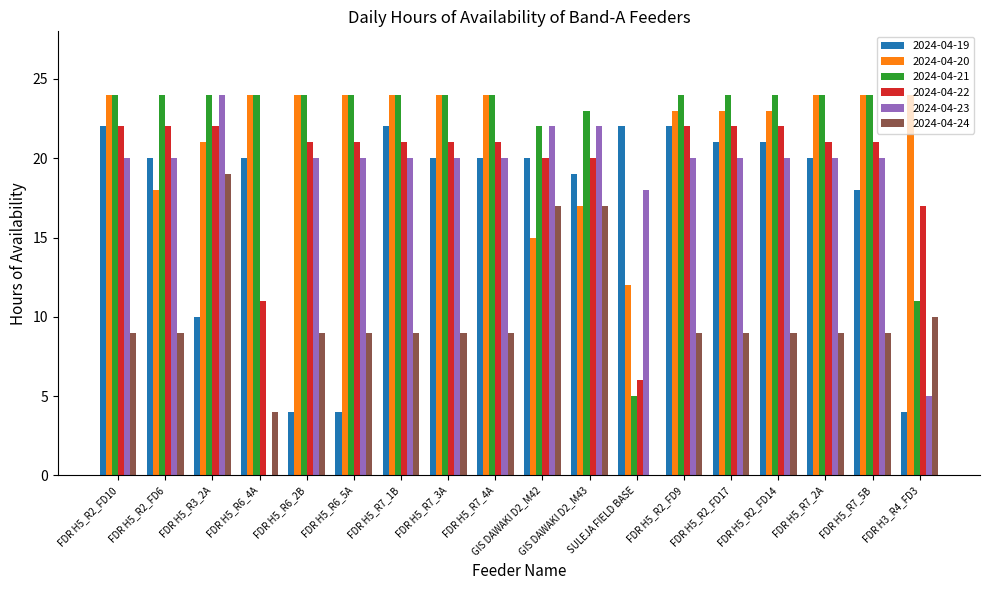

Which series changed the most between FDR H5_R6_5A and FDR H5_R7_3A?

2024-04-19